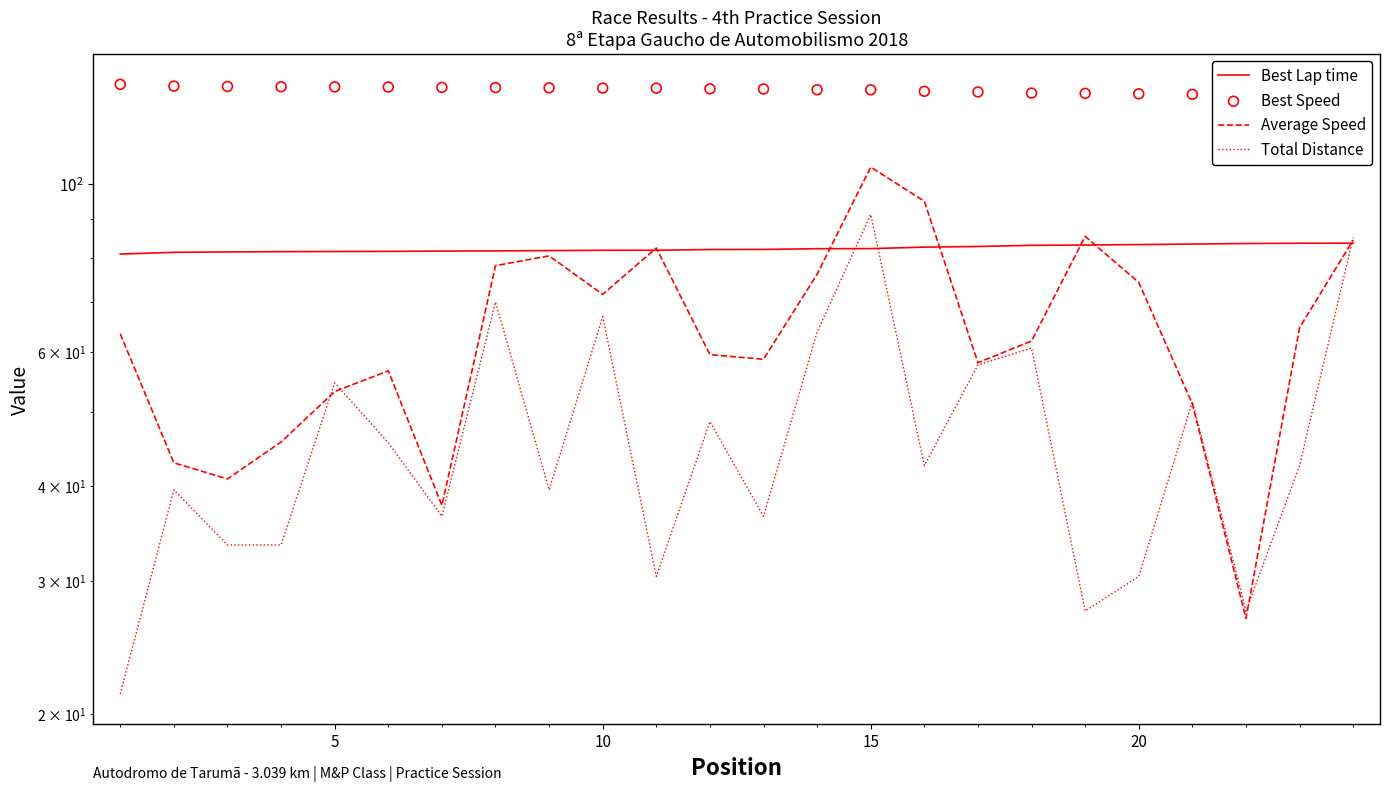

At how many categories does at least one series exceed 115?

24